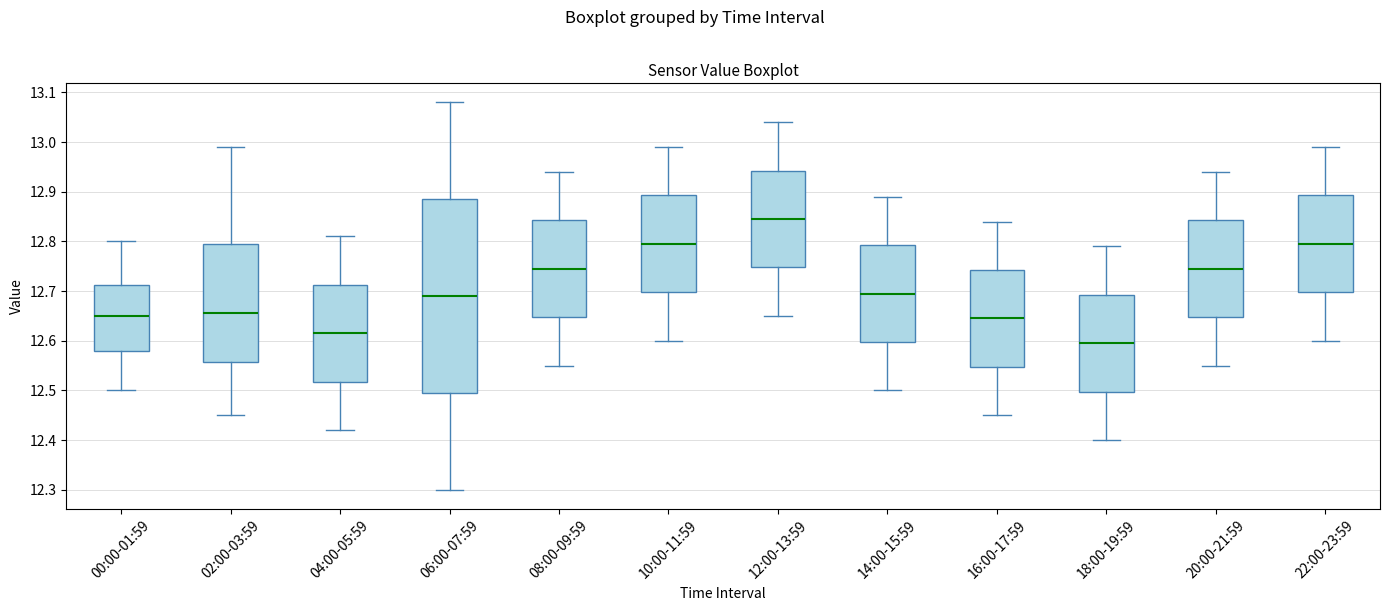

Reading left to right, transcribe this box plot: for each box, give where its median line is, the range the box spans, and where its two whiskers end, as read against the y-axis. The values are not printed on the chart, so give them approximately, as read against the axis.

00:00-01:59: median 12.65, box 12.58 to 12.71, whiskers 12.50 to 12.80
02:00-03:59: median 12.66, box 12.56 to 12.80, whiskers 12.45 to 12.99
04:00-05:59: median 12.62, box 12.52 to 12.71, whiskers 12.42 to 12.81
06:00-07:59: median 12.69, box 12.50 to 12.89, whiskers 12.30 to 13.08
08:00-09:59: median 12.75, box 12.65 to 12.84, whiskers 12.55 to 12.94
10:00-11:59: median 12.80, box 12.70 to 12.89, whiskers 12.60 to 12.99
12:00-13:59: median 12.85, box 12.75 to 12.94, whiskers 12.65 to 13.04
14:00-15:59: median 12.70, box 12.60 to 12.79, whiskers 12.50 to 12.89
16:00-17:59: median 12.65, box 12.55 to 12.74, whiskers 12.45 to 12.84
18:00-19:59: median 12.60, box 12.50 to 12.69, whiskers 12.40 to 12.79
20:00-21:59: median 12.75, box 12.65 to 12.84, whiskers 12.55 to 12.94
22:00-23:59: median 12.80, box 12.70 to 12.89, whiskers 12.60 to 12.99